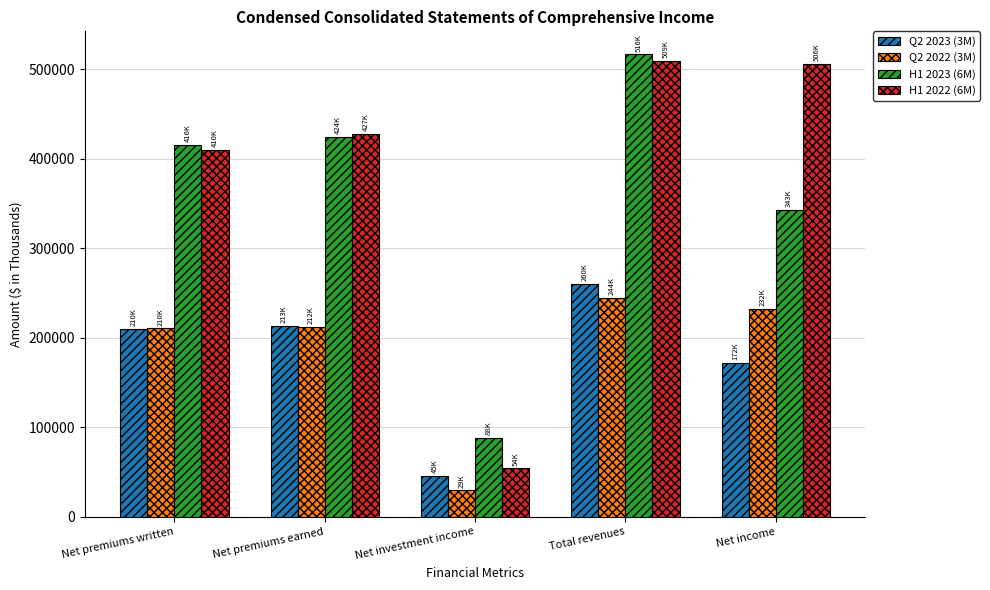

What position from the right is Net investment income?

3